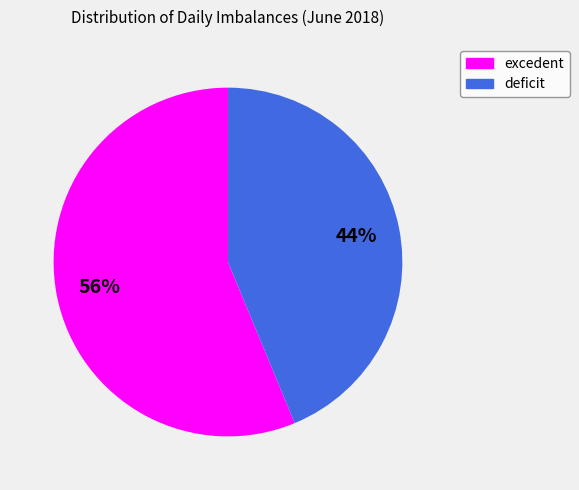

Does deficit account for over 50% of the chart?

No